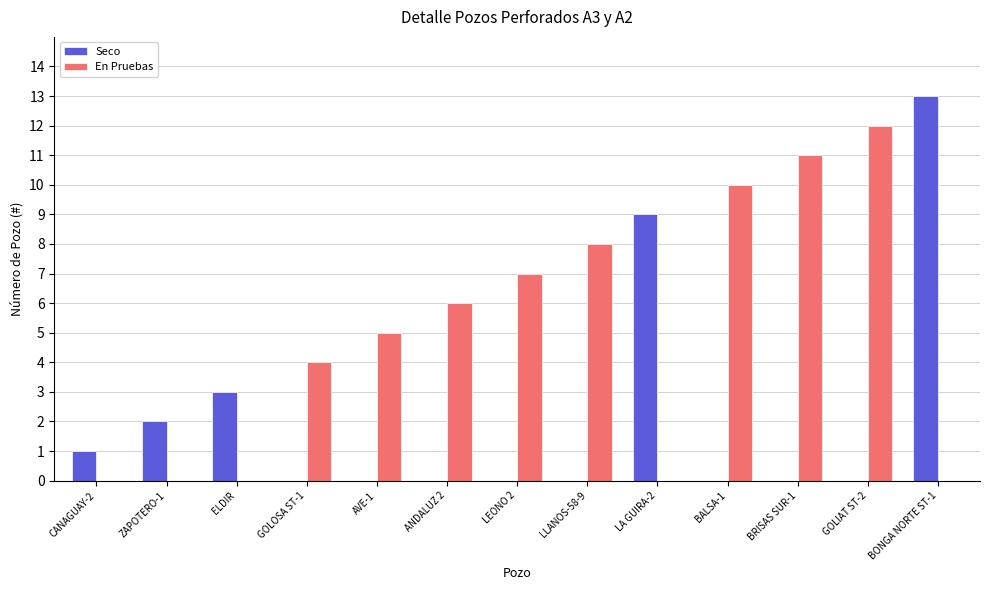

Which series has the largest total across all categories?

En Pruebas